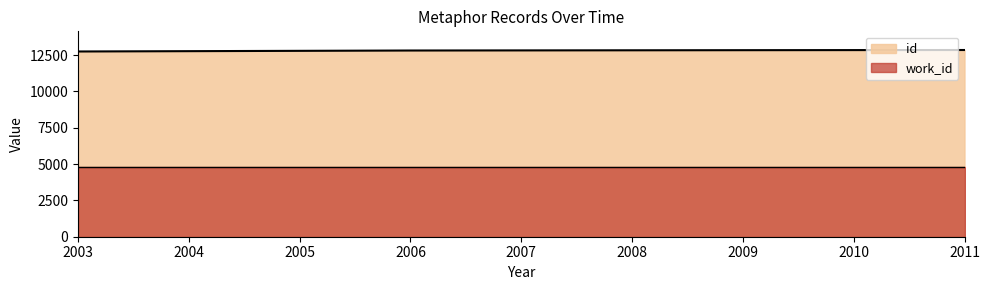

True or false: work_id has a value of 4785 at 2009.

True